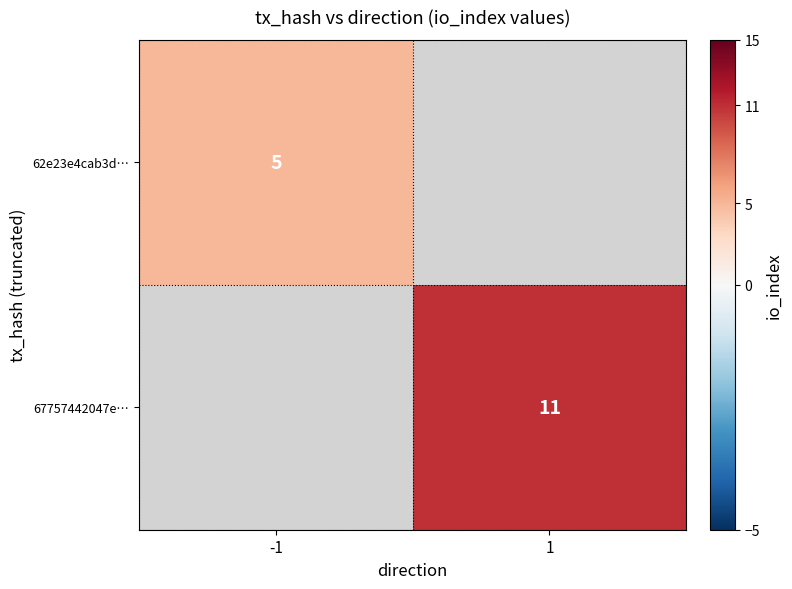

The value of 62e23e4cab3d… at -1 is 5. True or false?

True